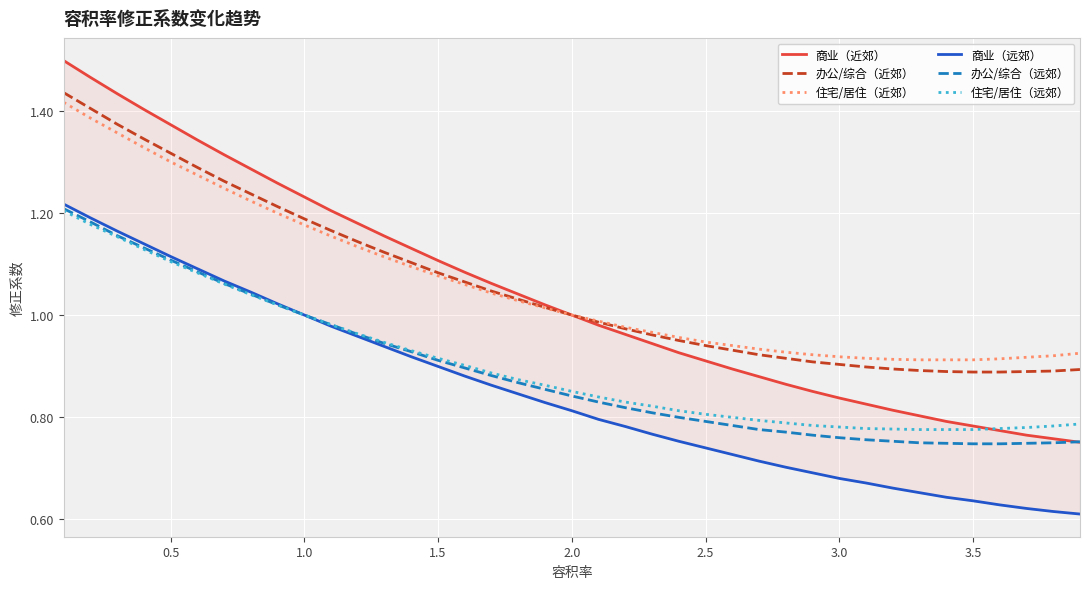

What are all the series names shown in the legend?

商业（近郊）, 办公/综合（近郊）, 住宅/居住（近郊）, 商业（远郊）, 办公/综合（远郊）, 住宅/居住（远郊）